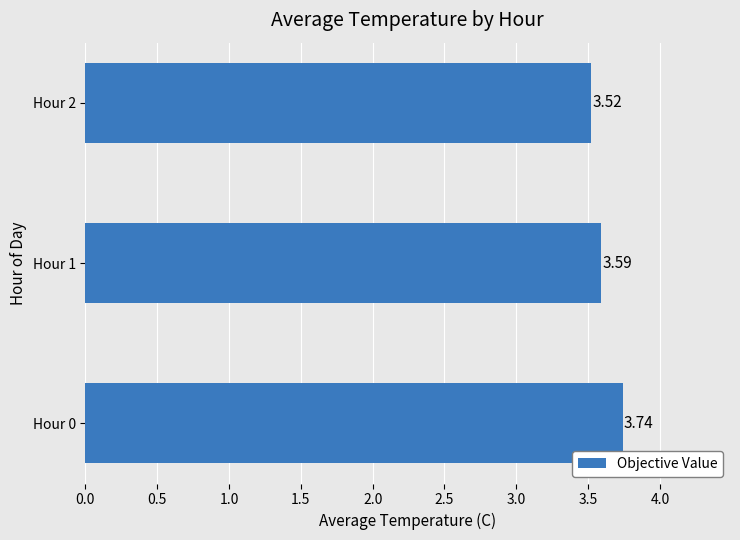

What is the average value?

3.6